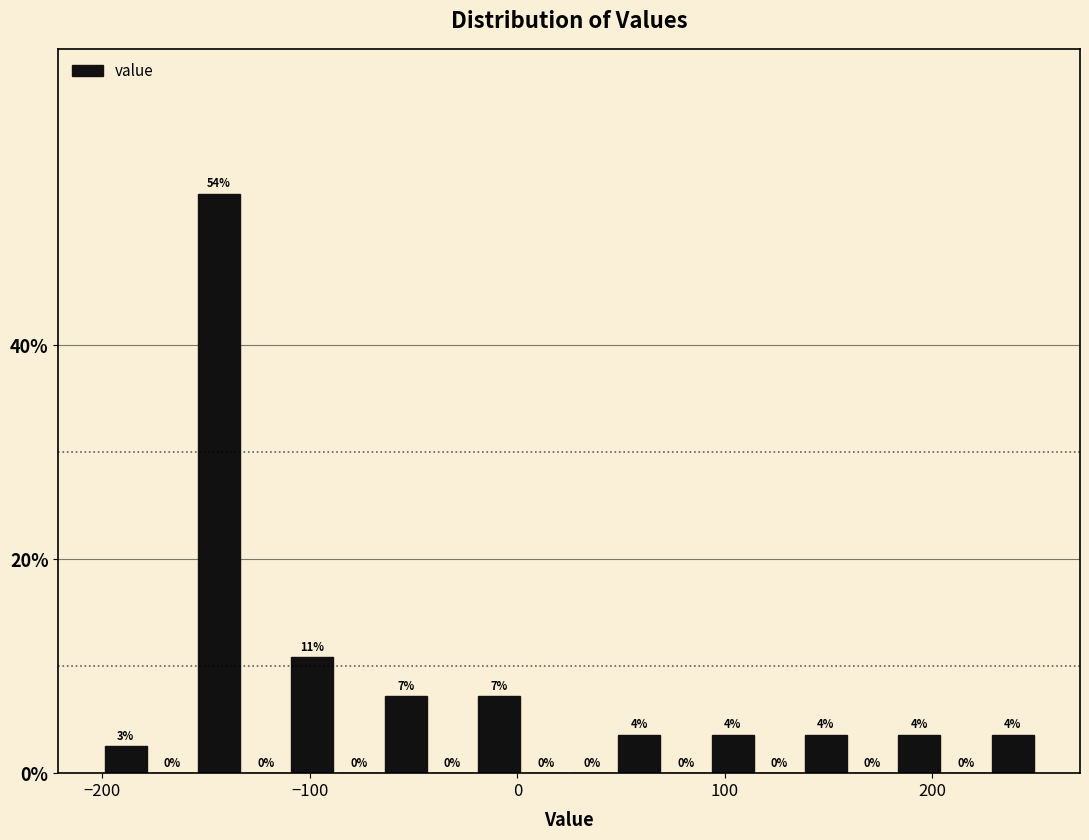

Read against the x-axis, roughly where is the centre of the tallest bar?

-140